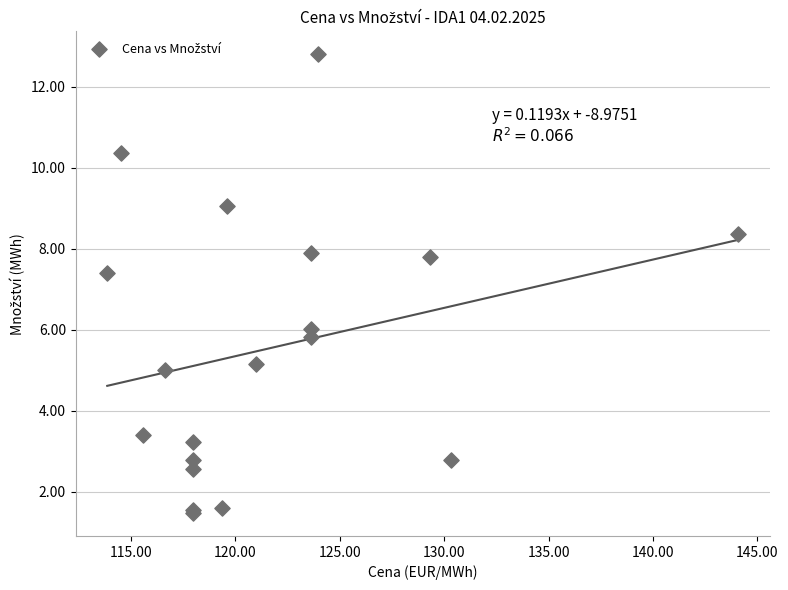

What Y value in the scatter plot is closest to 7?

7.4